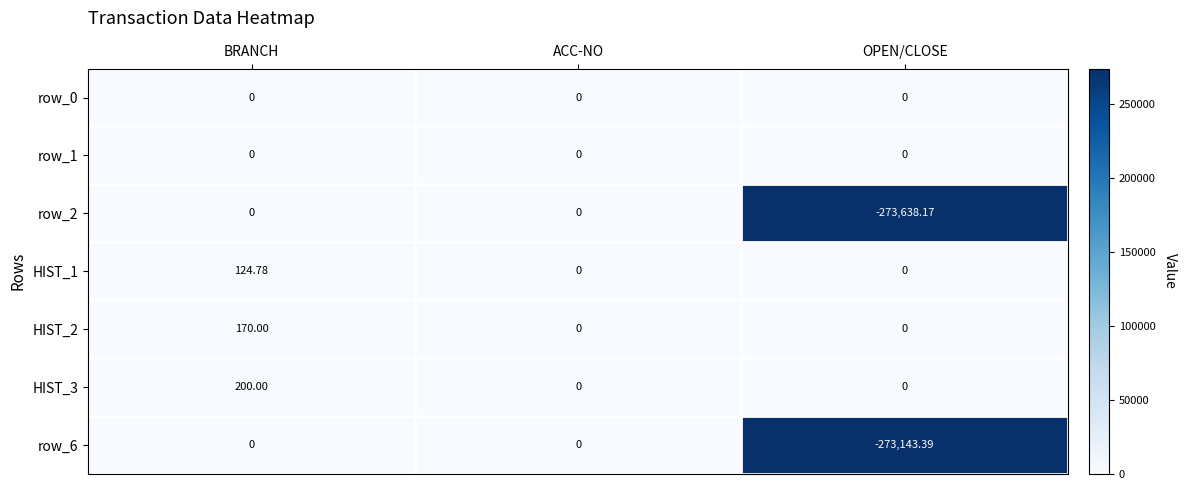

Is the value of row_6 at ACC-NO greater than the value of HIST_3 at BRANCH?

No